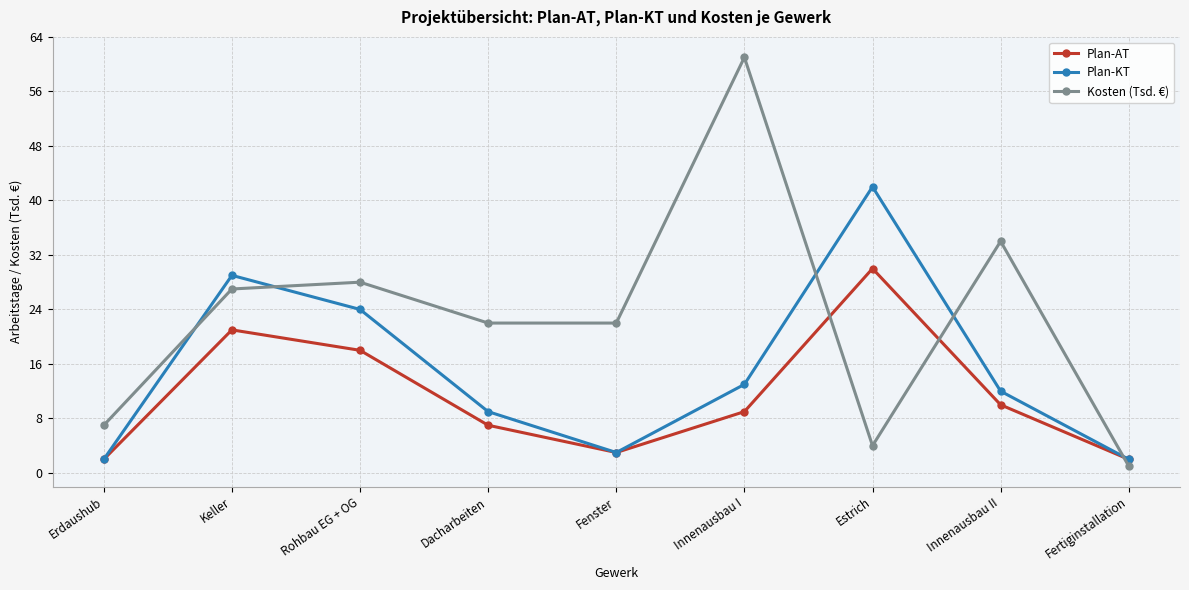

Which series has the largest total across all categories?

Kosten (Tsd. €)